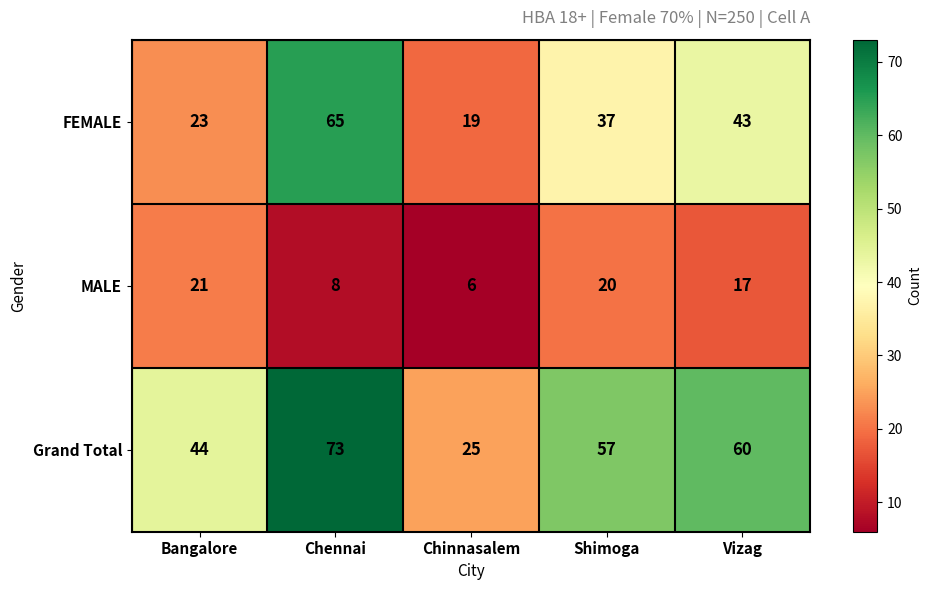

Reading left to right, transcribe all the data shown in this chart.

FEMALE: Bangalore=23	Chennai=65	Chinnasalem=19	Shimoga=37	Vizag=43
MALE: Bangalore=21	Chennai=8	Chinnasalem=6	Shimoga=20	Vizag=17
Grand Total: Bangalore=44	Chennai=73	Chinnasalem=25	Shimoga=57	Vizag=60